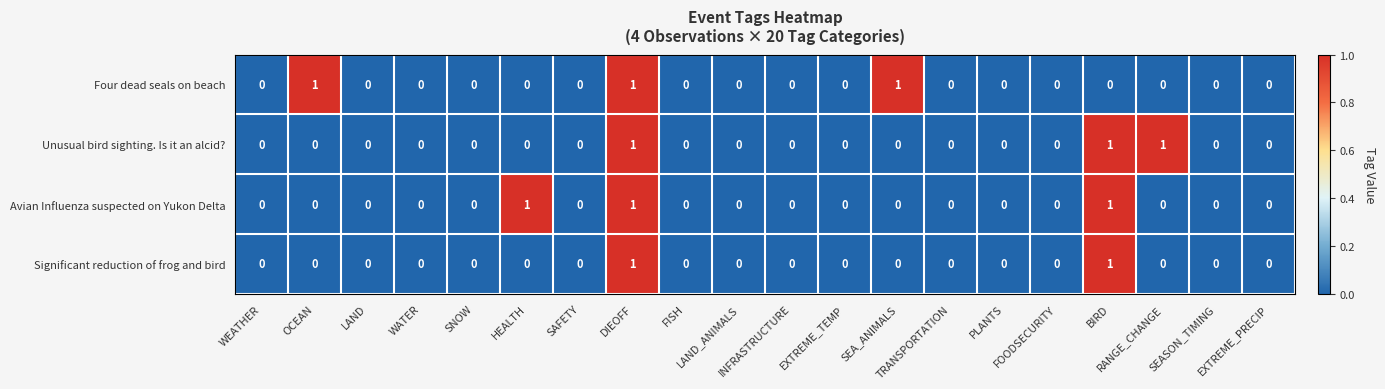

How many Four dead seals on beach values are between 0 and 1?

20